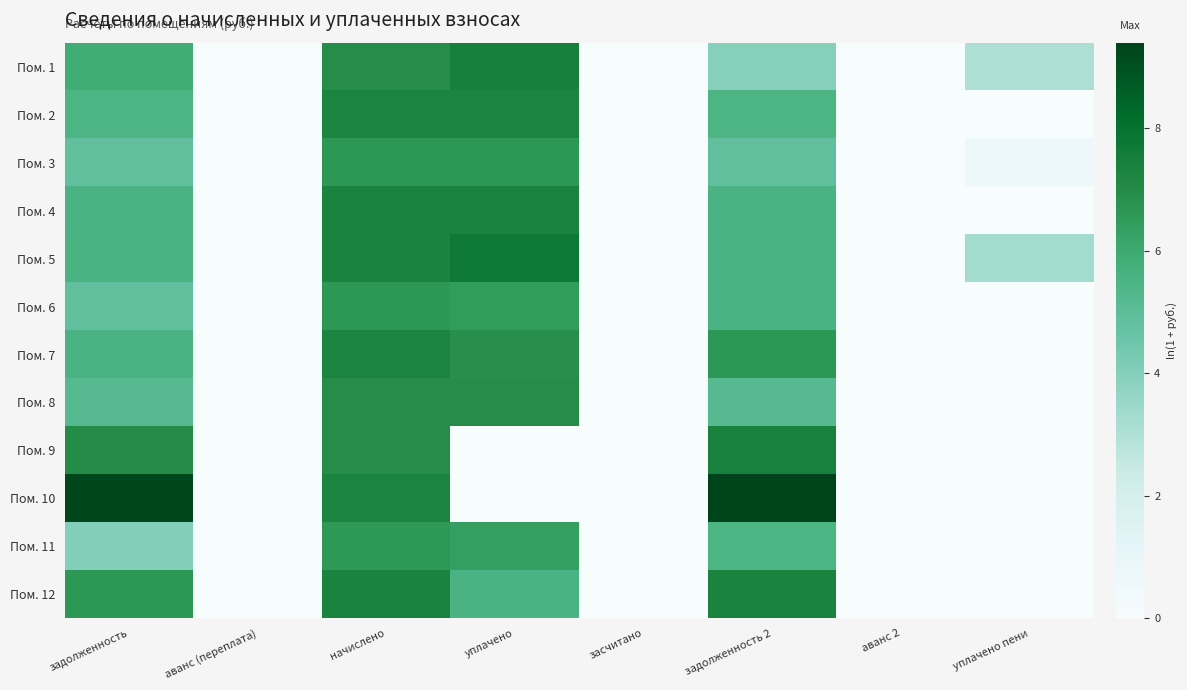

Which series has the largest range (max minus min)?

Пом. 10